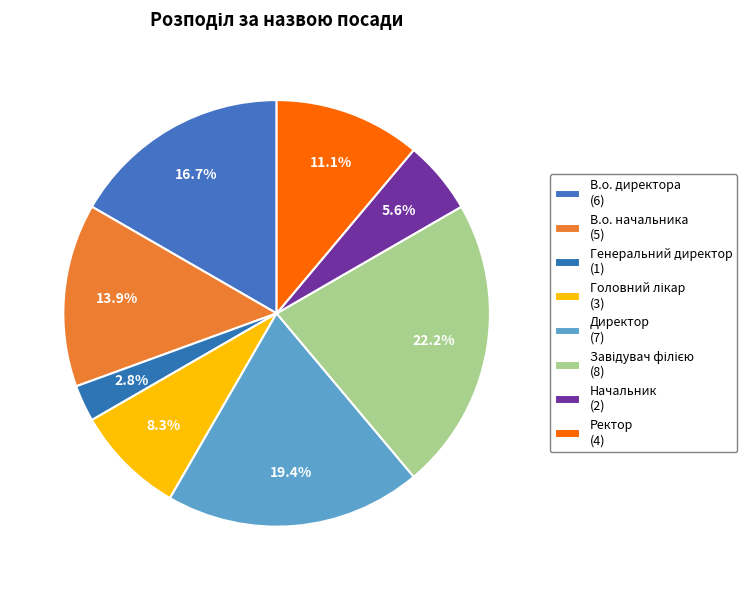

Which category has the smallest portion of the pie?

Генеральний директор